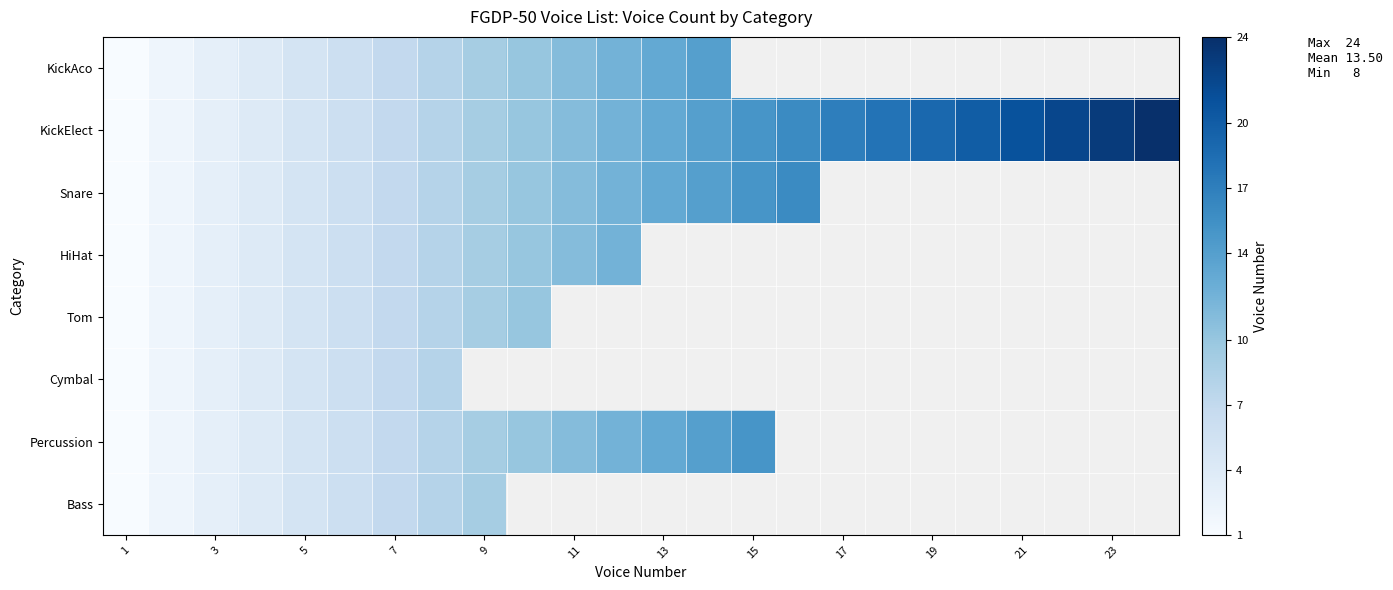

At which category does the chart reach its minimum across all series?

1